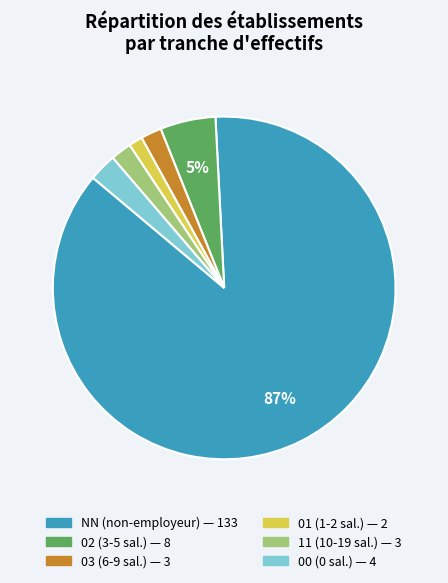

Approximately how many times larger is the value at 03 compared to 11?

1.0